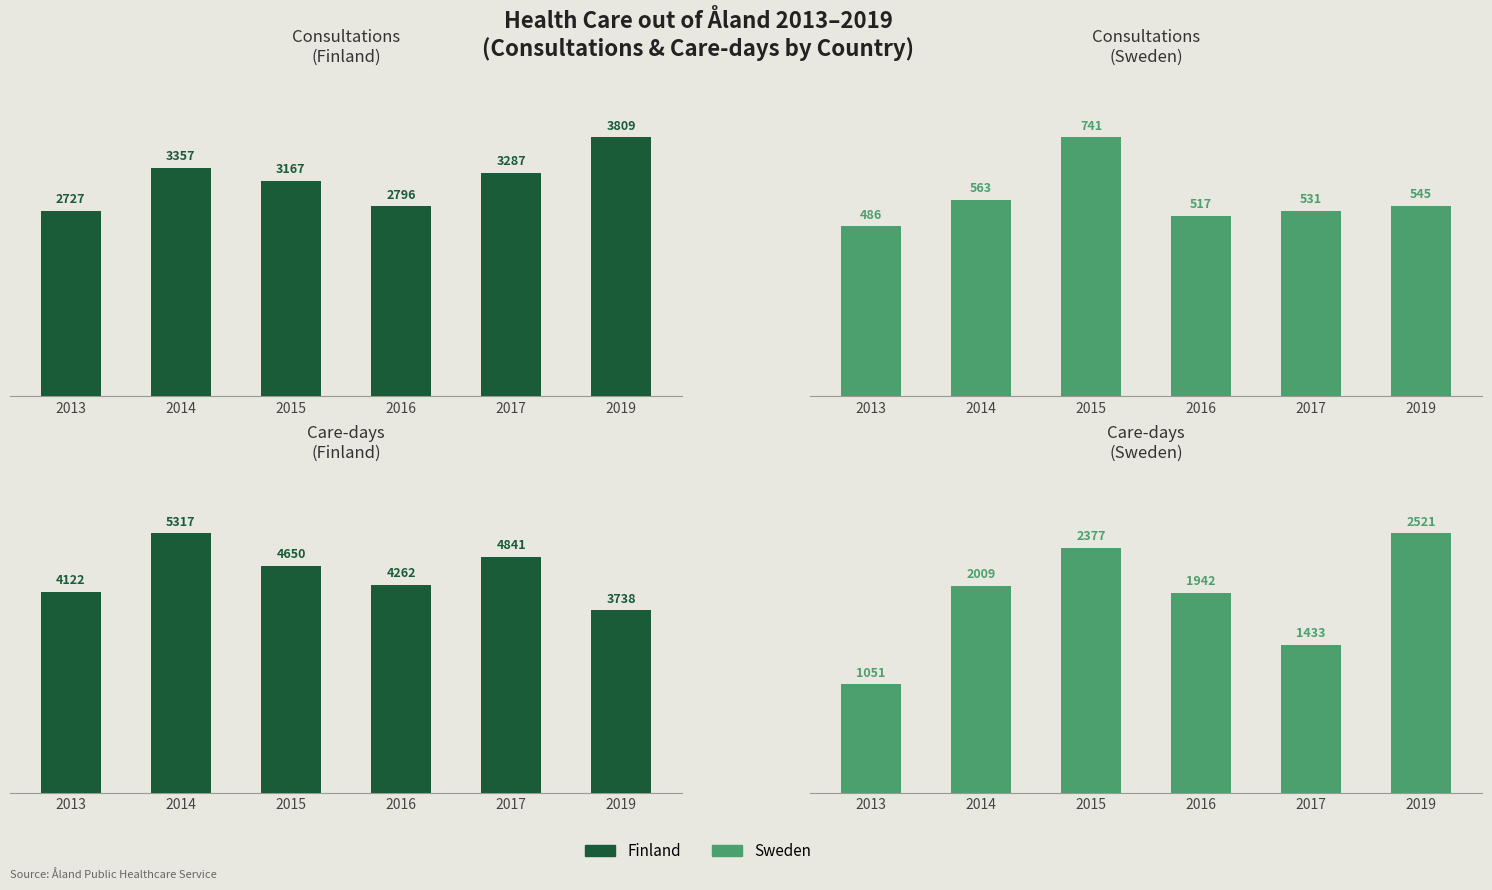

Are the bars grouped side by side (vs. stacked)?

Yes